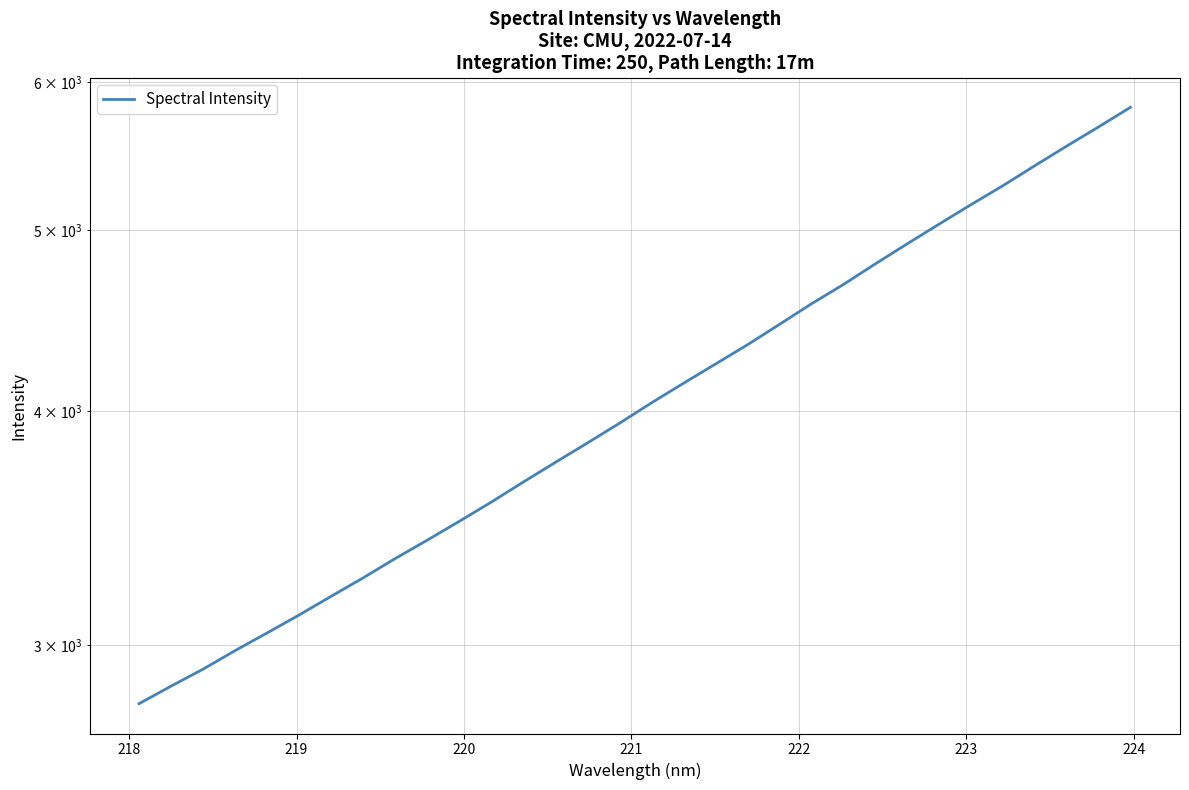

The value at 27 is 7182.0. True or false?

False